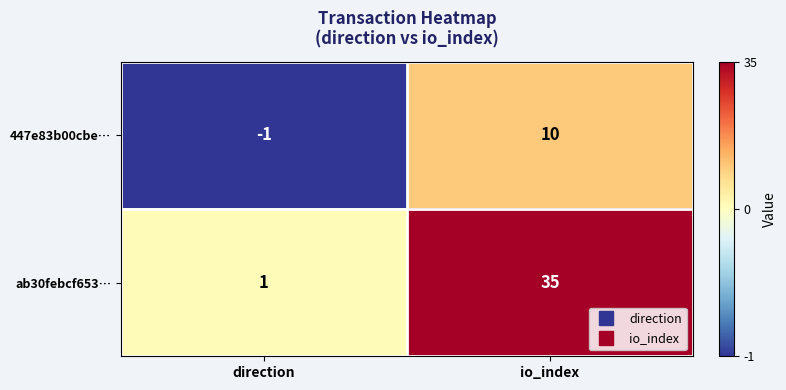

Which series has the widest spread of values?

ab30febcf653…